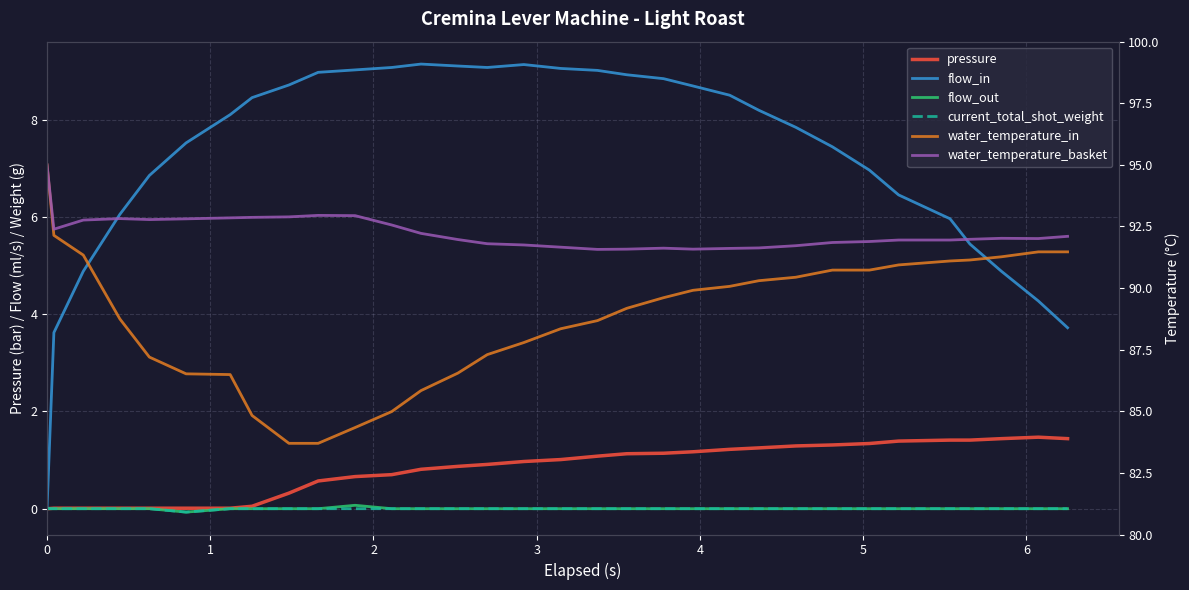

Rank the series by their maximum value, from lowest to highest.

current_total_shot_weight, flow_out, pressure, flow_in, water_temperature_in, water_temperature_basket